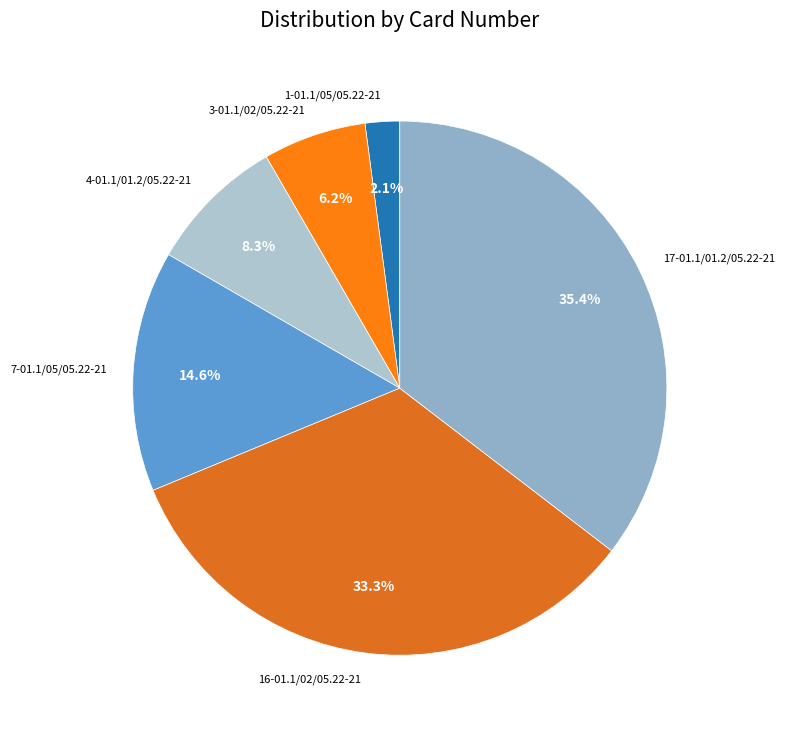

Which category has the smallest portion of the pie?

1-01.1/05/05.22-21